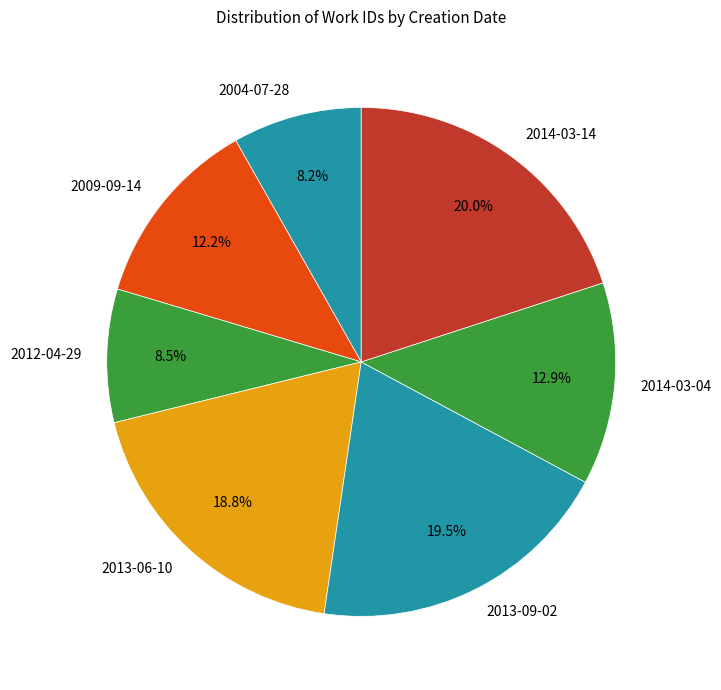

Is it true that 2004-07-28 is 1% of the pie?

False